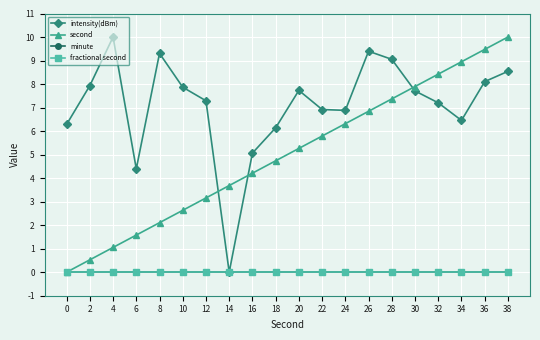

At which label is second closest to 5?

20